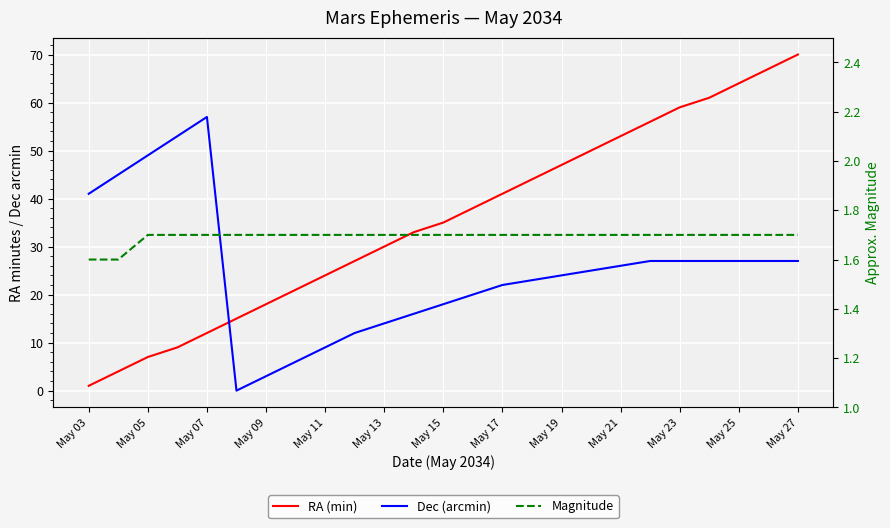

Which series has the widest spread of values?

RA (min)